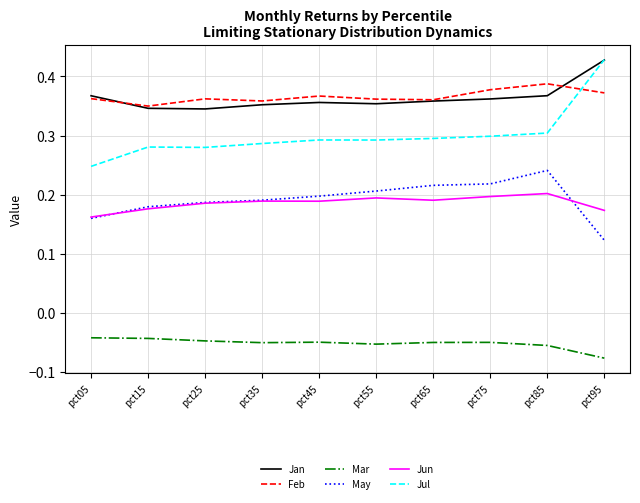

What is the total value across all series at pct85?

1.4